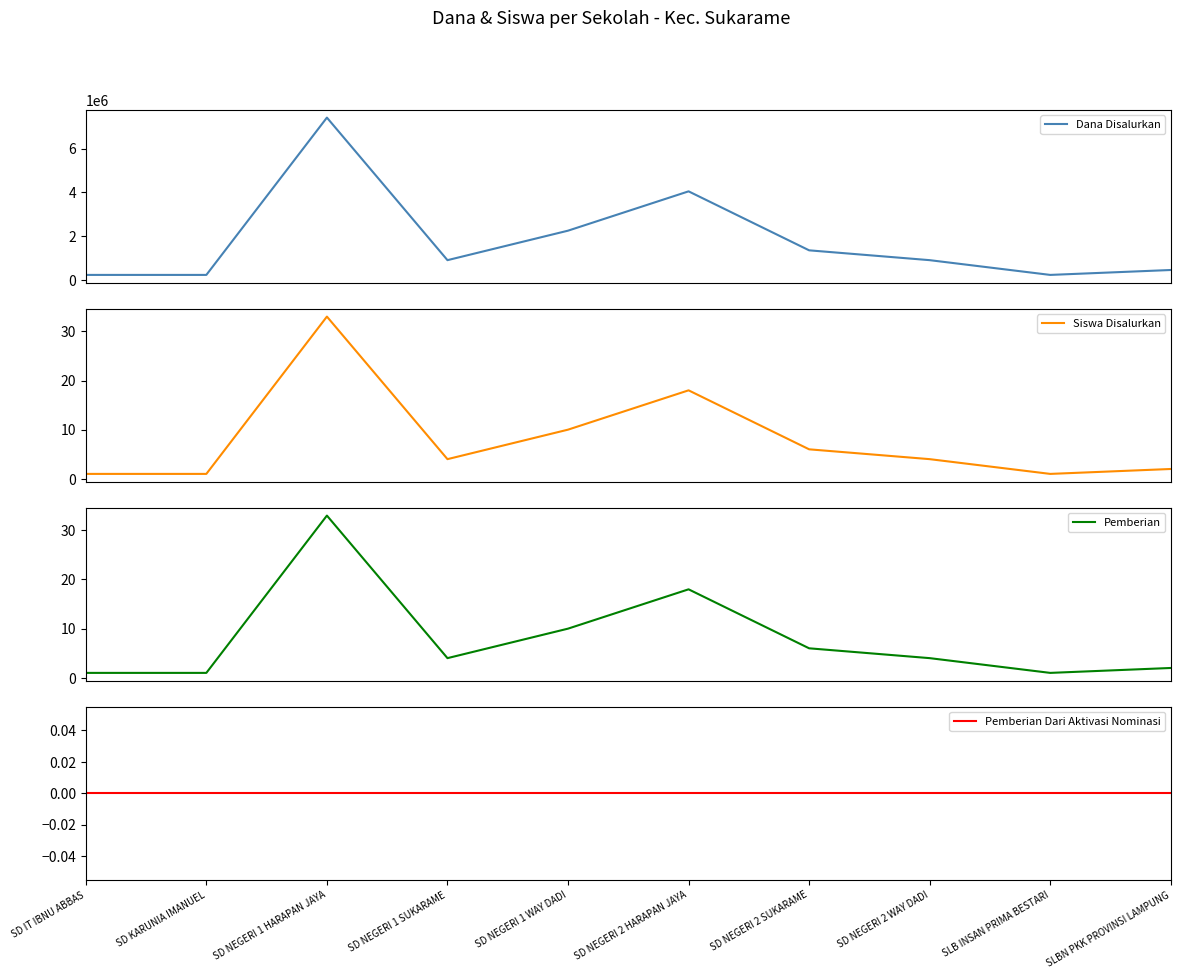

What is the highest value of the Pemberian series?

33